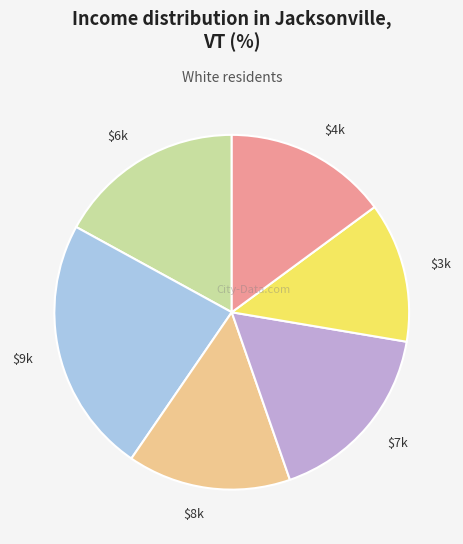

Is there a majority slice in this chart?

No